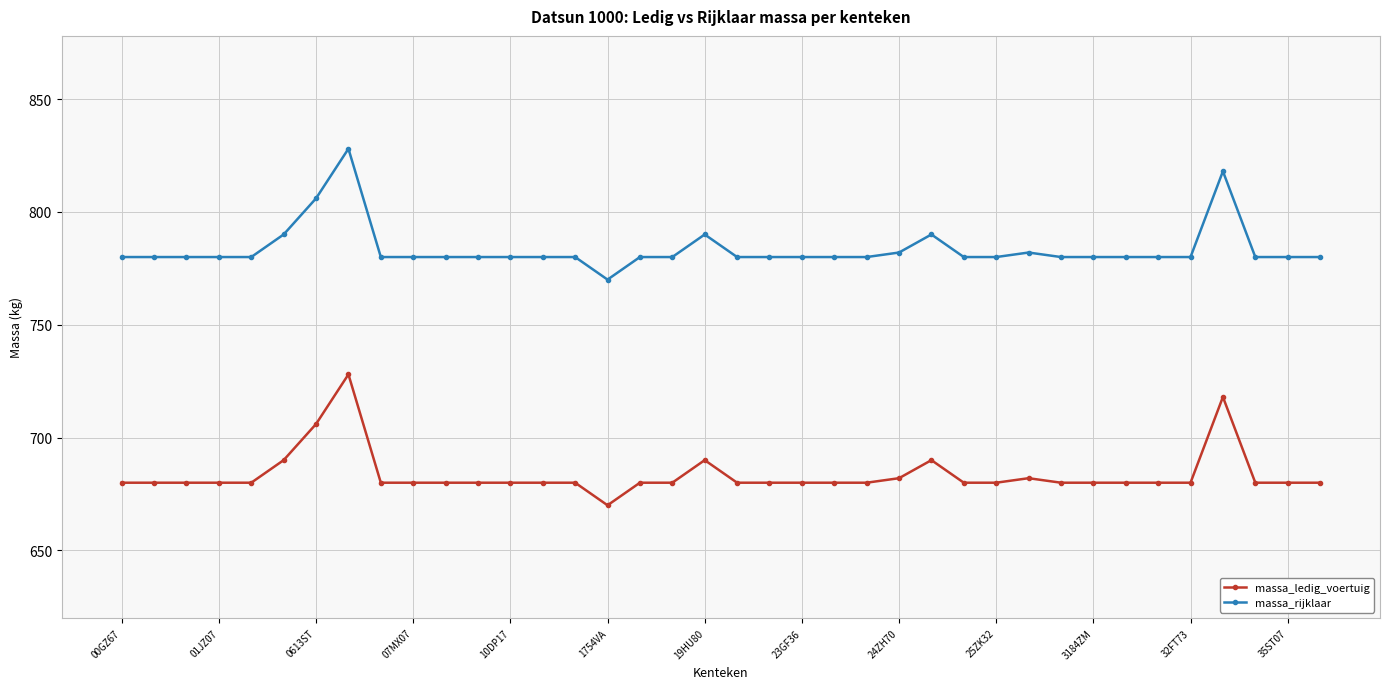

Which series has the largest total across all categories?

massa_rijklaar